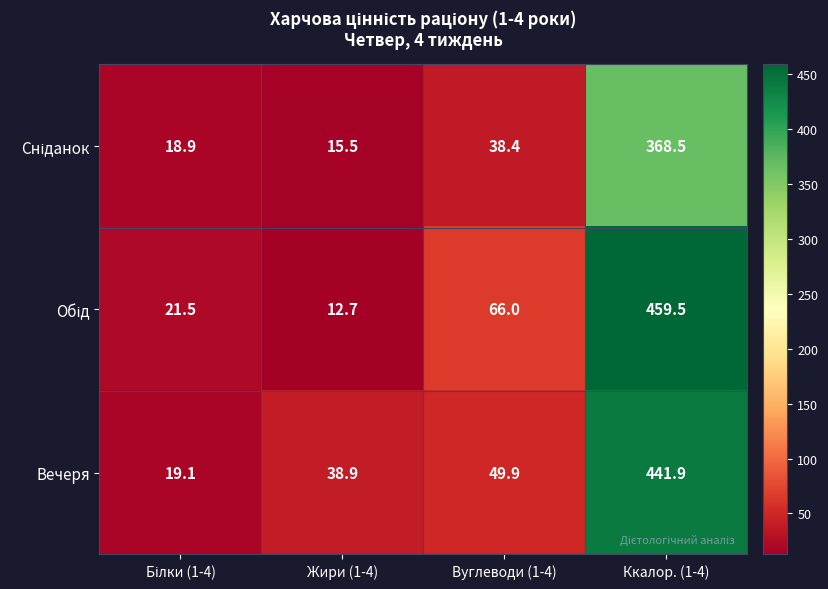

What is the sum of the Вечеря values at Жири (1-4) and Вуглеводи (1-4)?

88.8